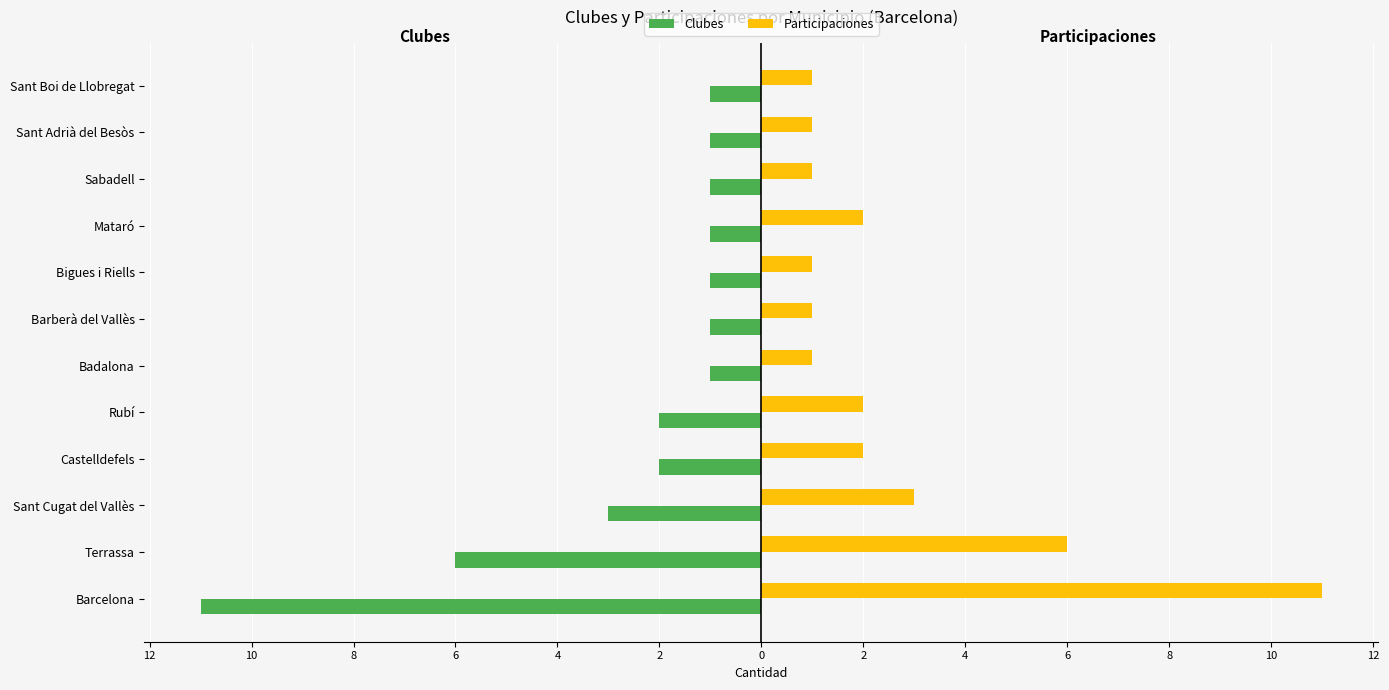

What are all the series names shown in the legend?

Clubes, Participaciones